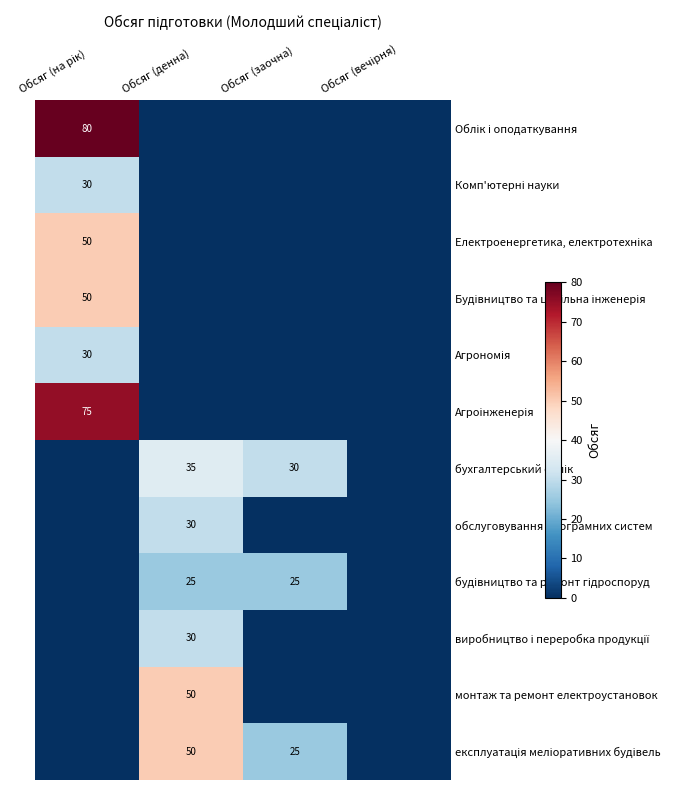

Which category has the highest value in the Електроенергетика, електротехніка series?

Обсяг (на рік)